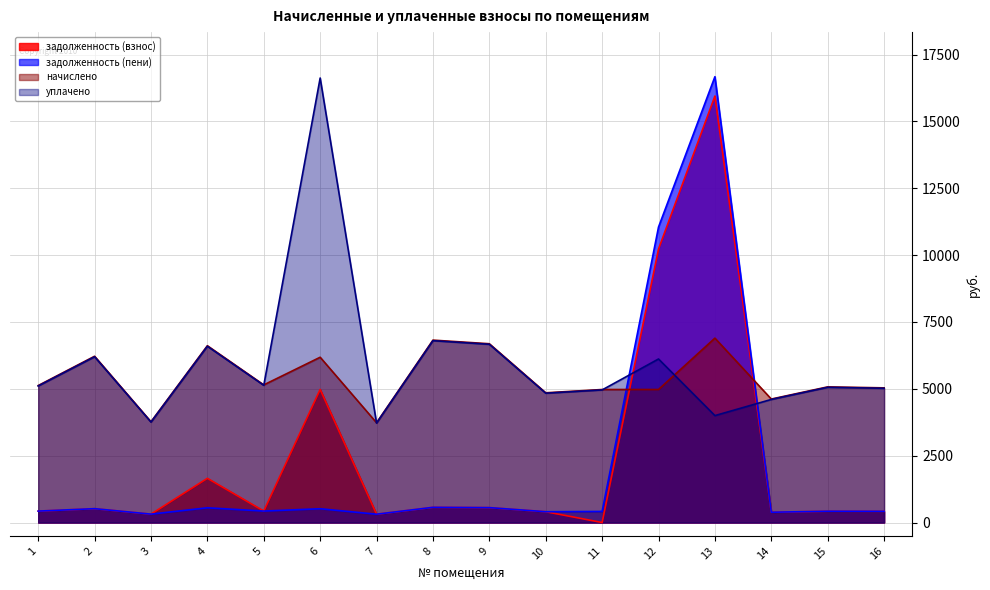

At which category is the sum across all series the highest?

13